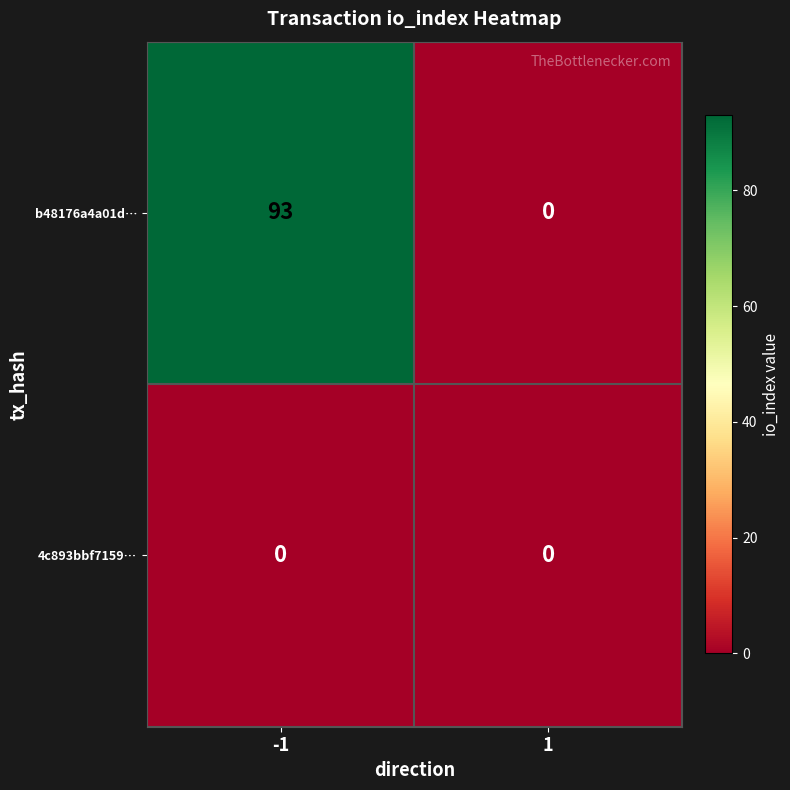

Which series has the largest total across all categories?

b48176a4a01d…